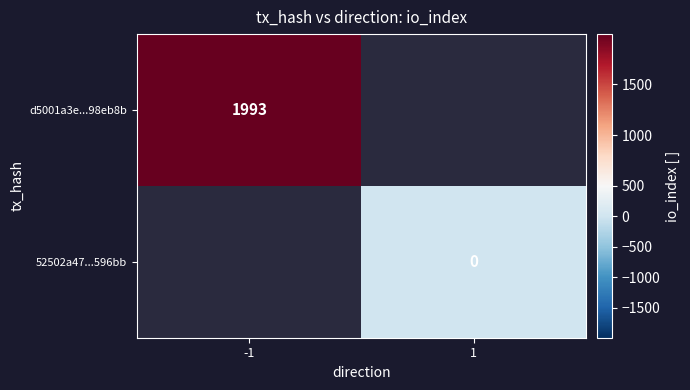

Is the value of d5001a3e...98eb8b at -1 greater than the value of 52502a47...596bb at 1?

Yes